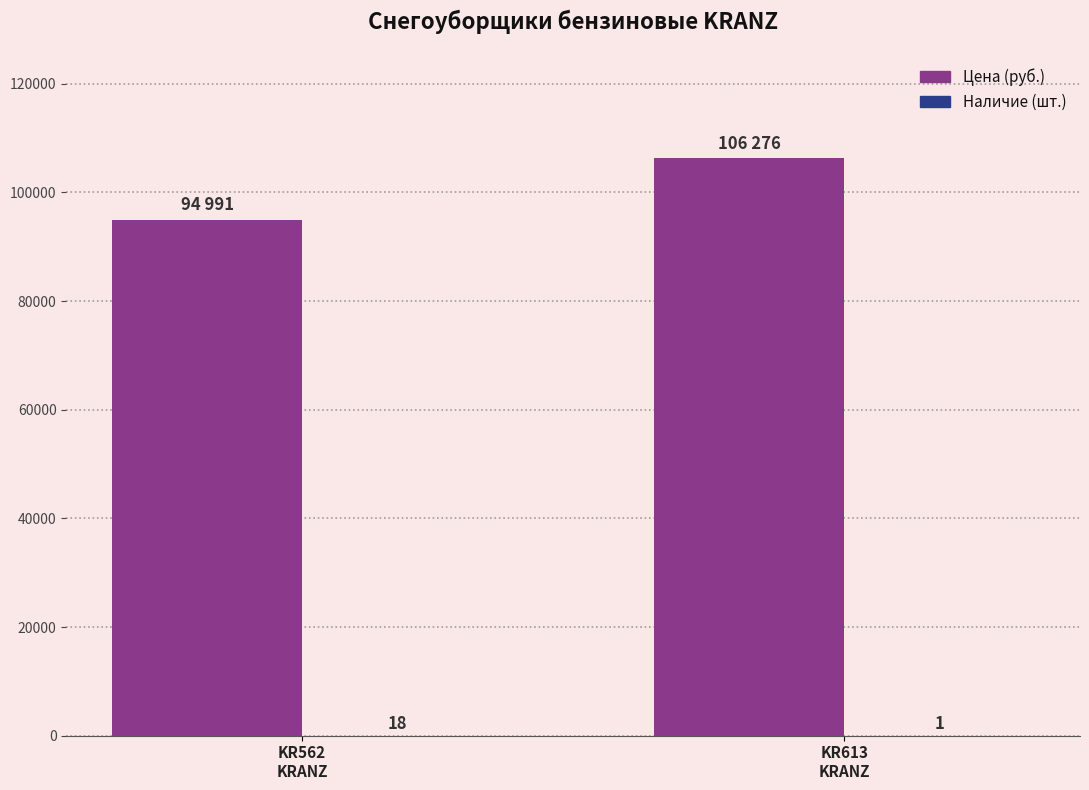

Are the bars grouped side by side (vs. stacked)?

Yes